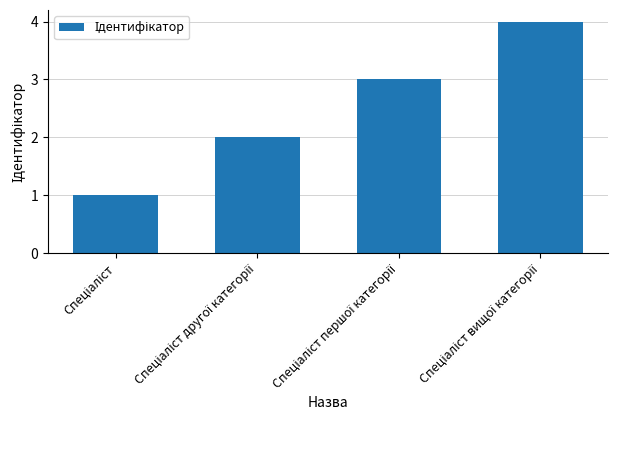

What is the difference between the maximum and minimum values?

3